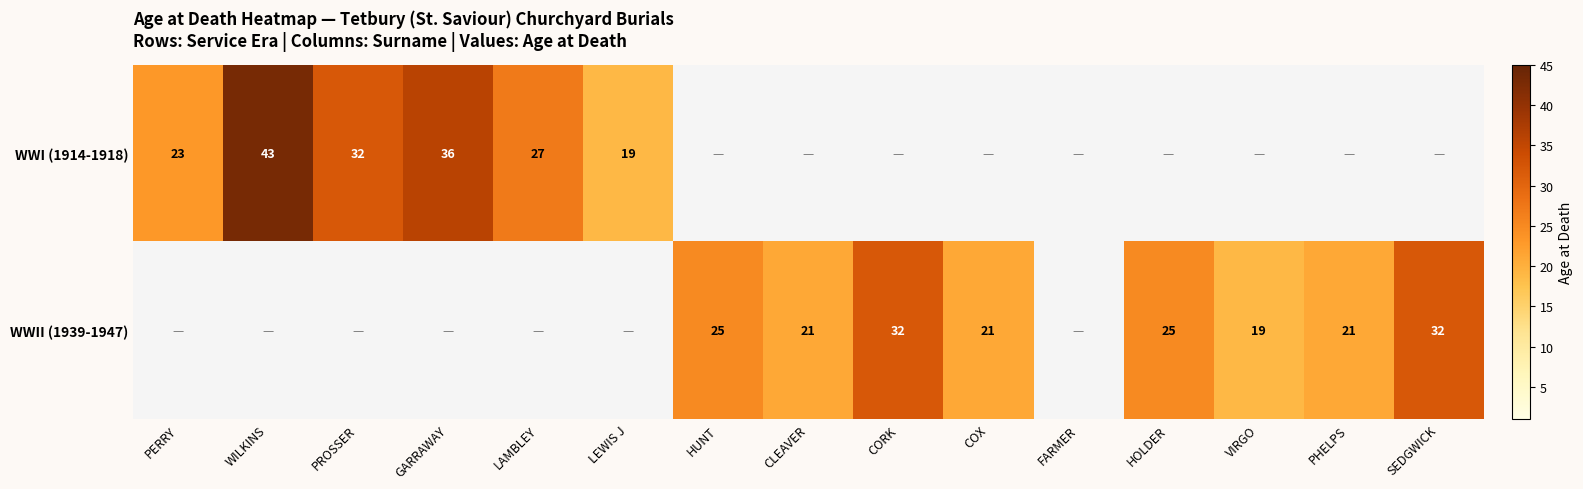

The value of WWII (1939-1947) at HUNT is 25. True or false?

True